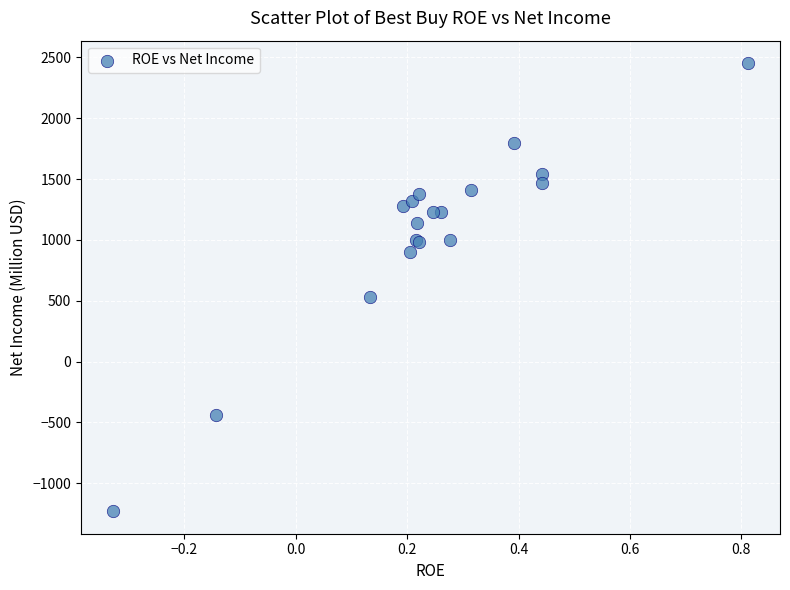

What Y value in the scatter plot is closest to 611?

532